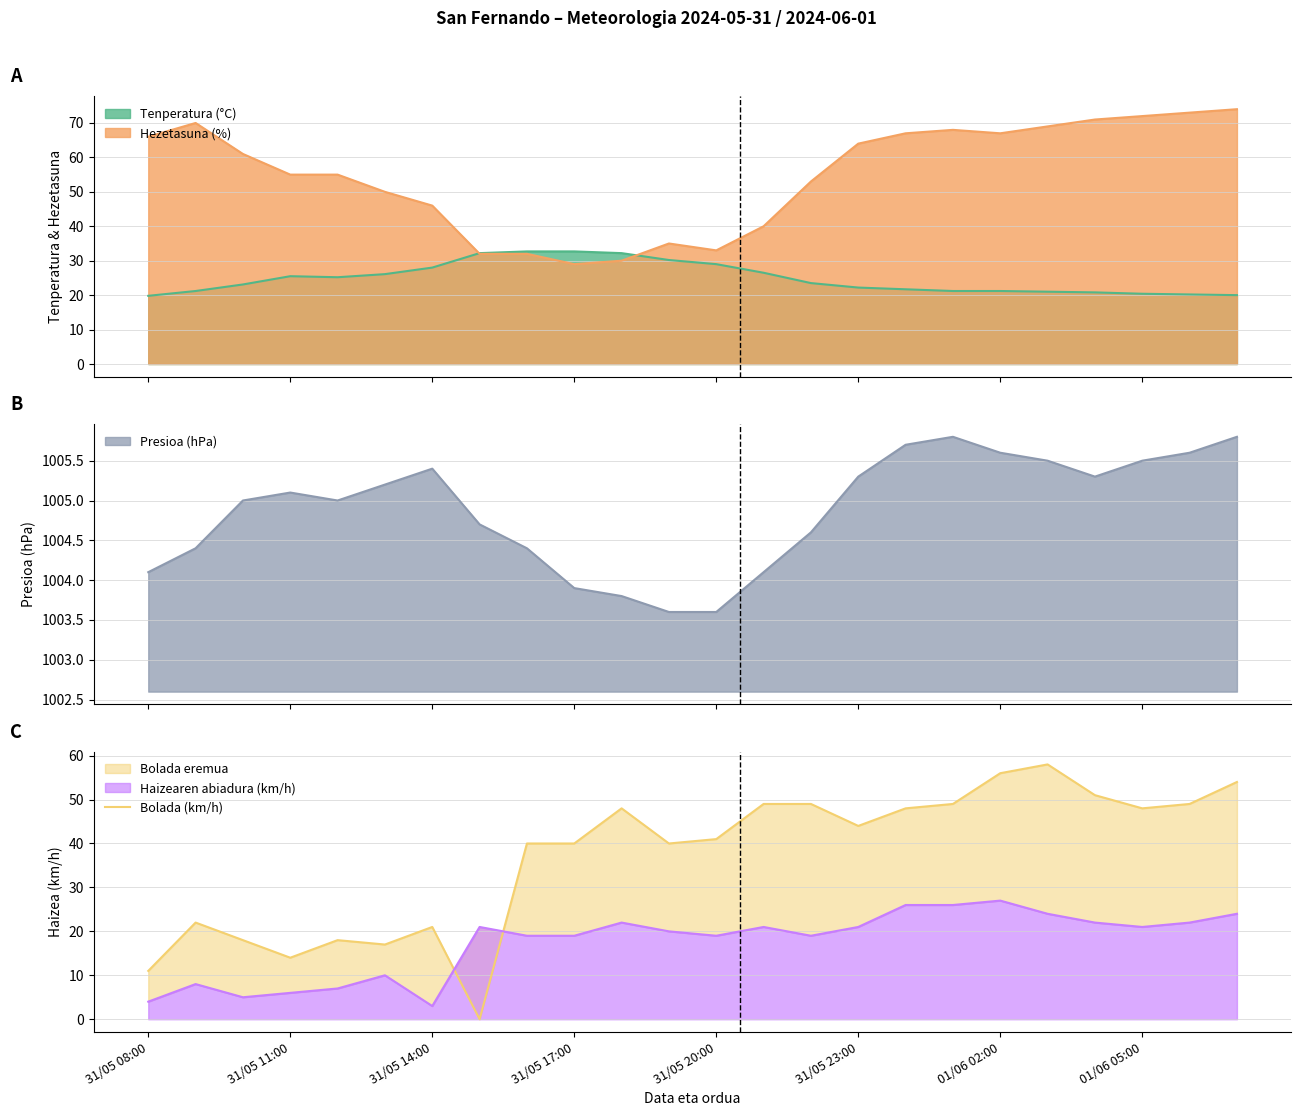

What is the highest value of the Tenperatura (°C) series?

32.7